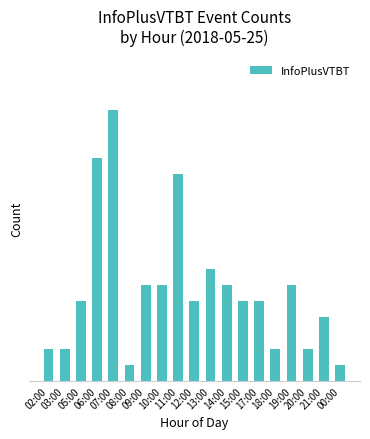

What is the ratio of the value at 17:00 to the value at 11:00?

0.4